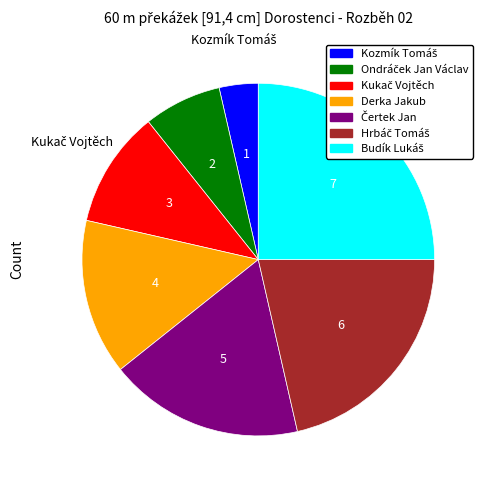

Does any single category account for the majority?

No